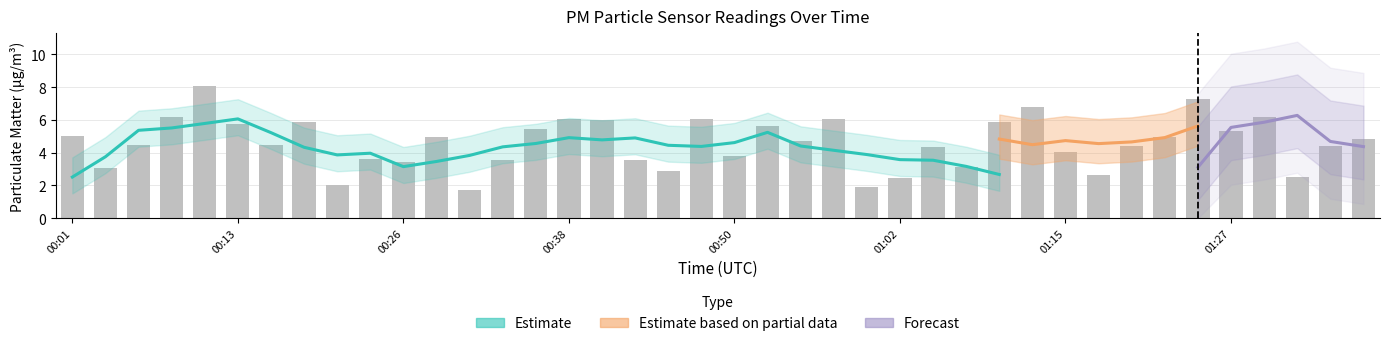

True or false: the data shows 9.3 at 01:27.

False